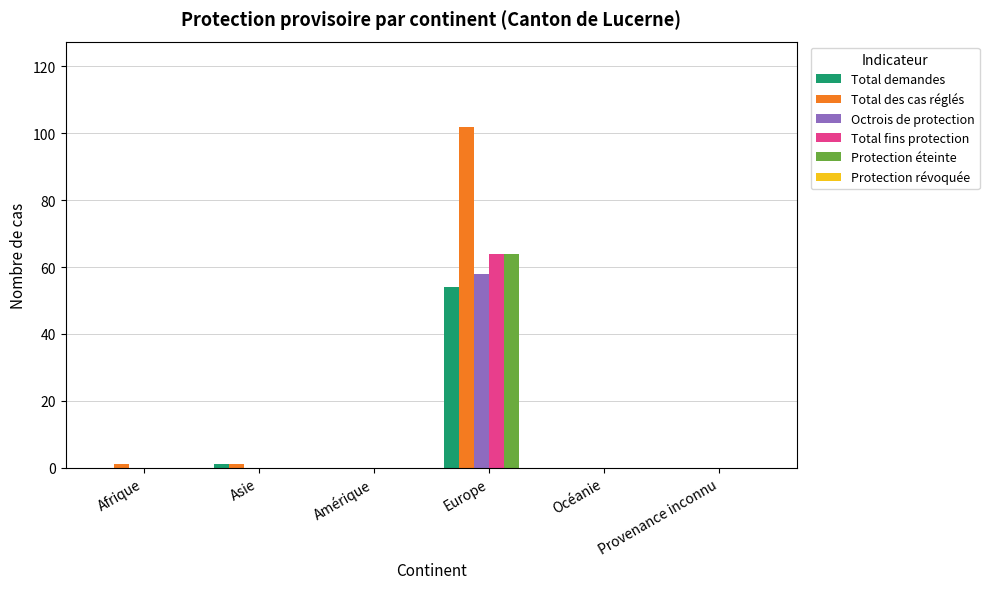

How many distinct data groups are displayed?

5